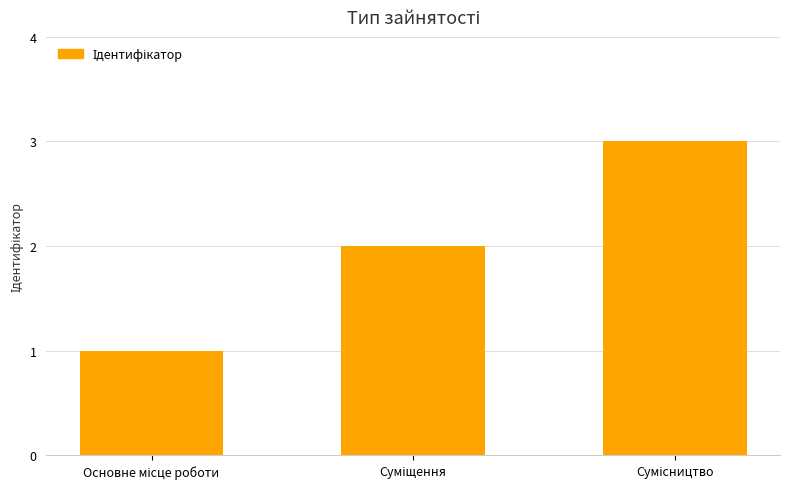

What is the minimum value shown in the chart?

1